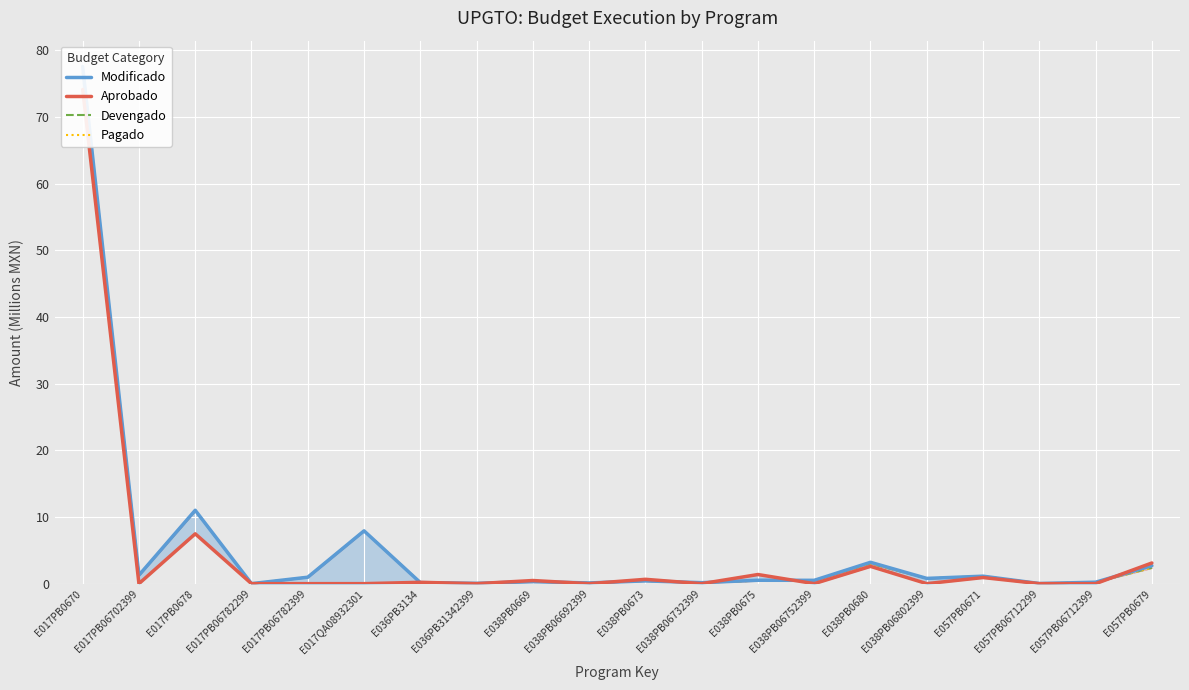

What is the total value across all series at E038PB0673?

1.9